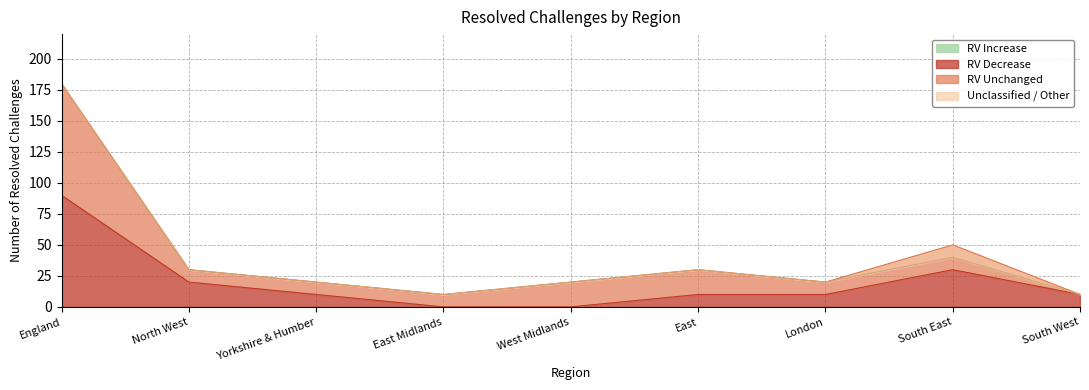

What is the maximum value shown in the chart?

180